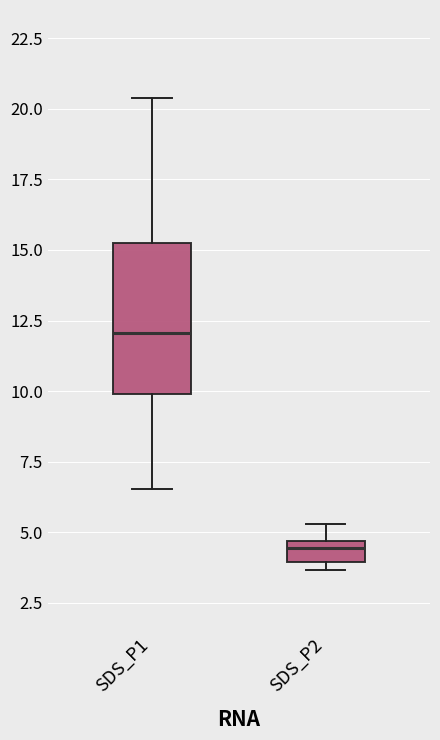

Which box is the tallest, from its lower edge to its upper edge?

SDS_P1